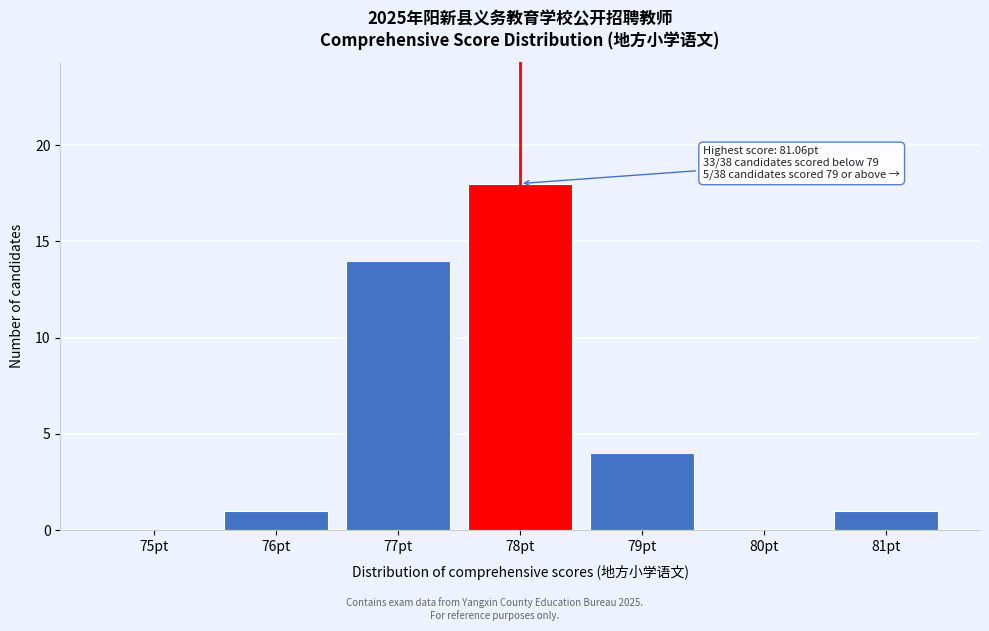

Reading right to left, list all the values displayed in this chart.

81pt=1	80pt=0	79pt=4	78pt=18	77pt=14	76pt=1	75pt=0